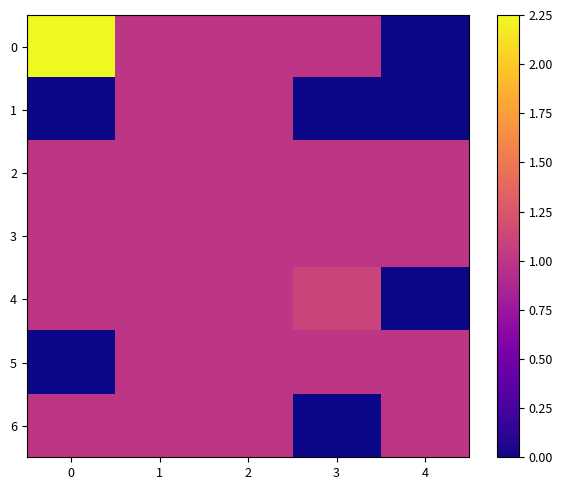

Rank the series at 1 from lowest to highest value.

row_0, row_1, row_2, row_3, row_4, row_5, row_6